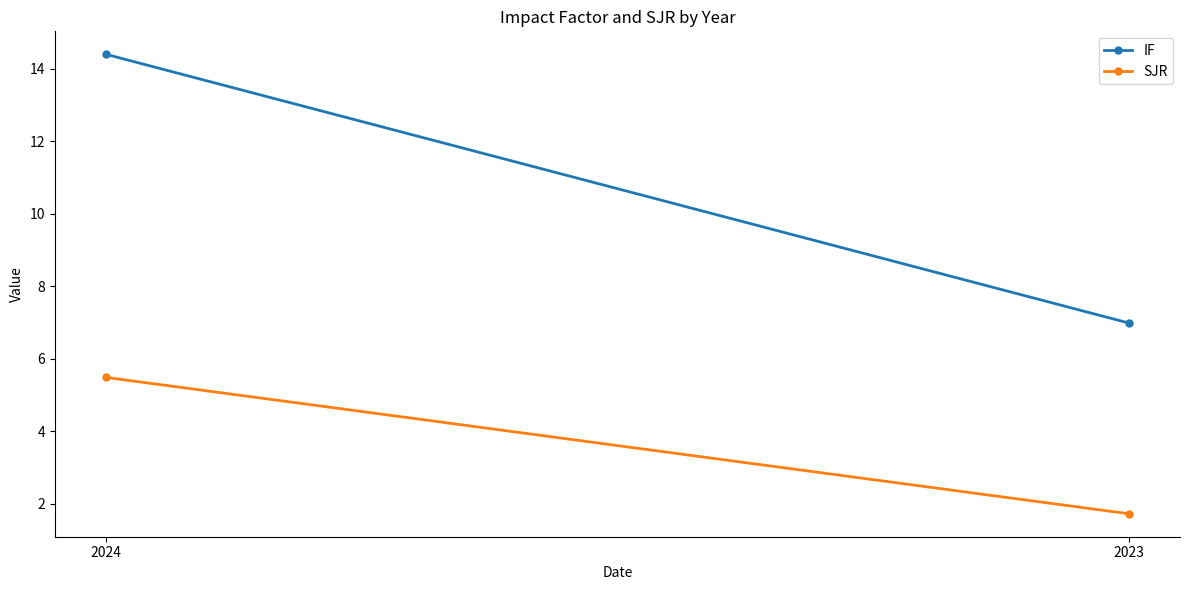

Where does the IF series first go above 14?

2024